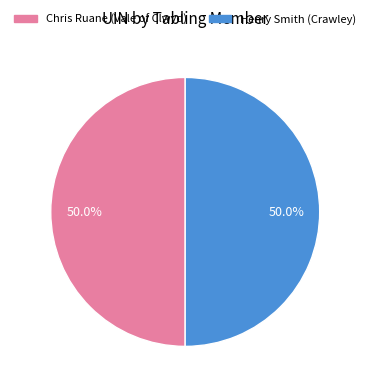

To the nearest percent, what percentage of the pie is Henry Smith (Crawley)?

50%